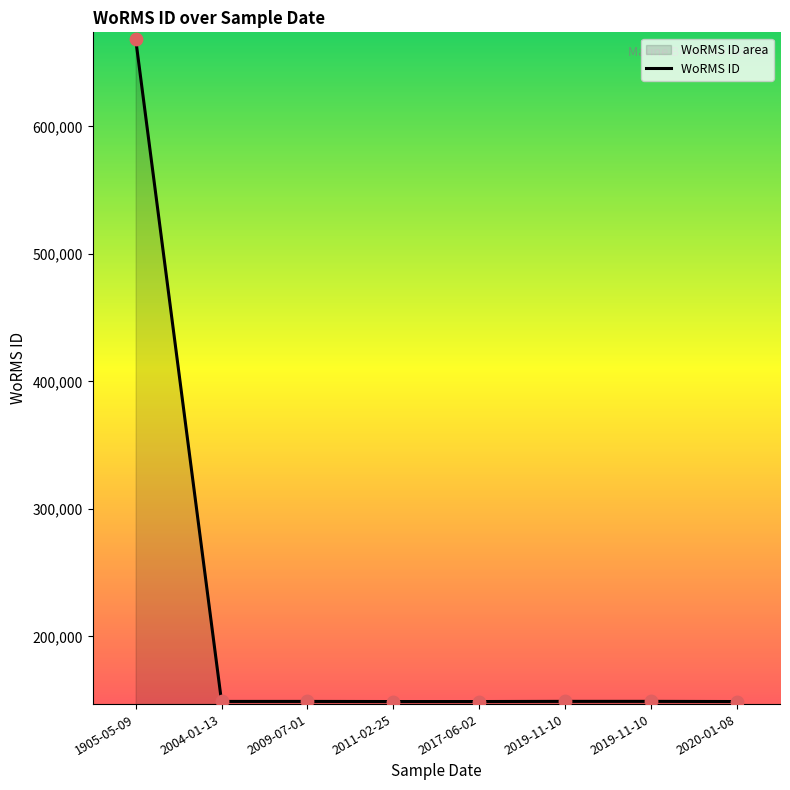

Which has a higher value, 1905-05-09 or 2017-06-02?

1905-05-09